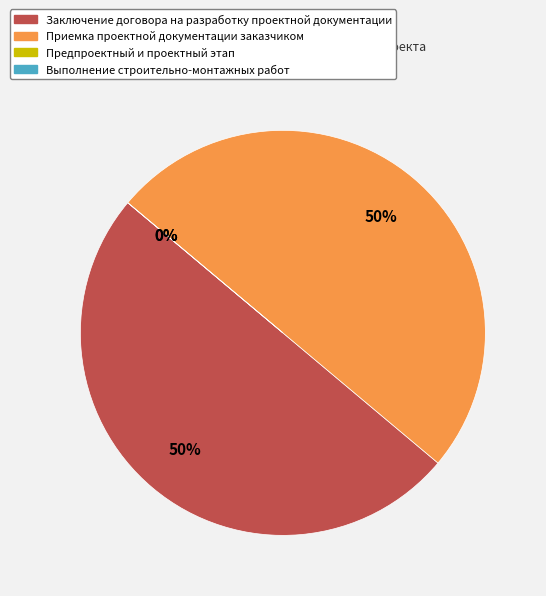

Which has a higher value, Заключение договора на разработку проектной документации or Приемка проектной документации заказчиком?

Заключение договора на разработку проектной документации